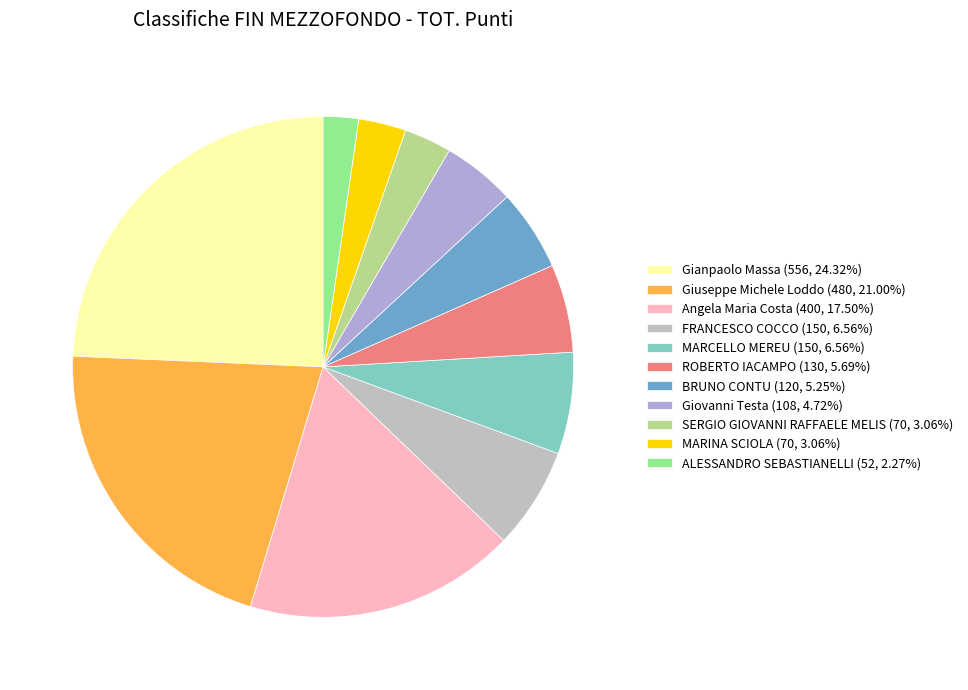

To the nearest percent, what percentage of the pie is Angela Maria Costa?

17%